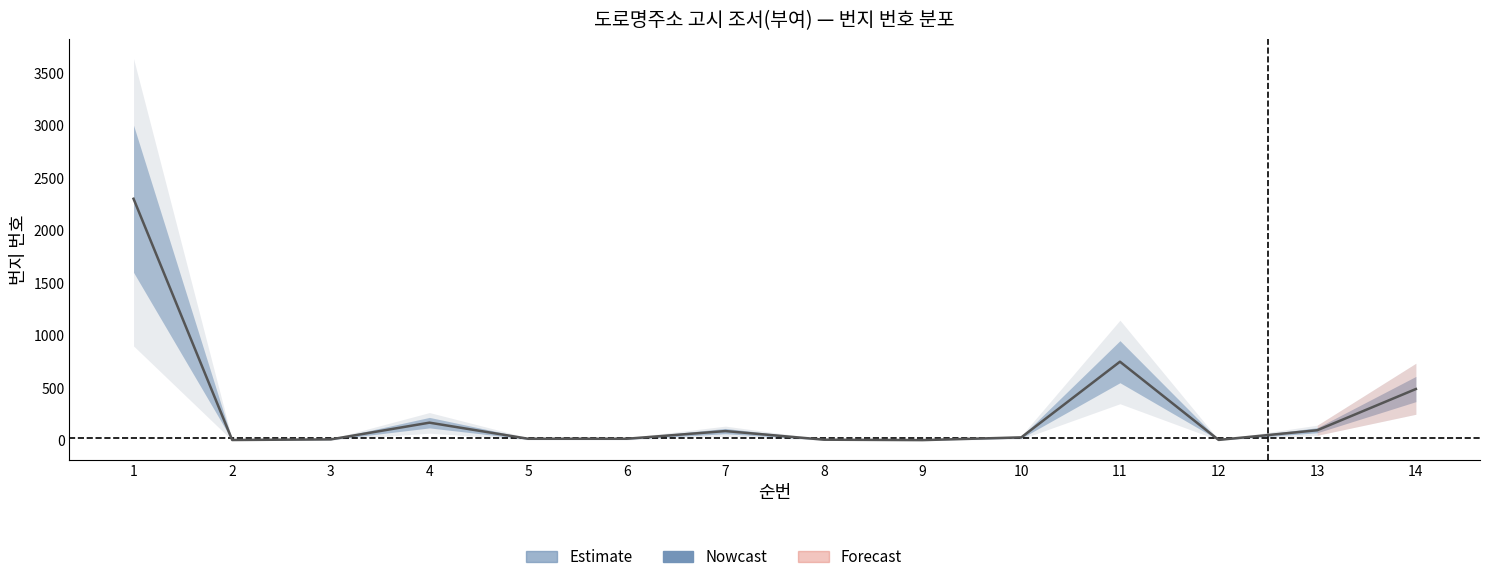

True or false: upper_outer and center cross at least once.

False